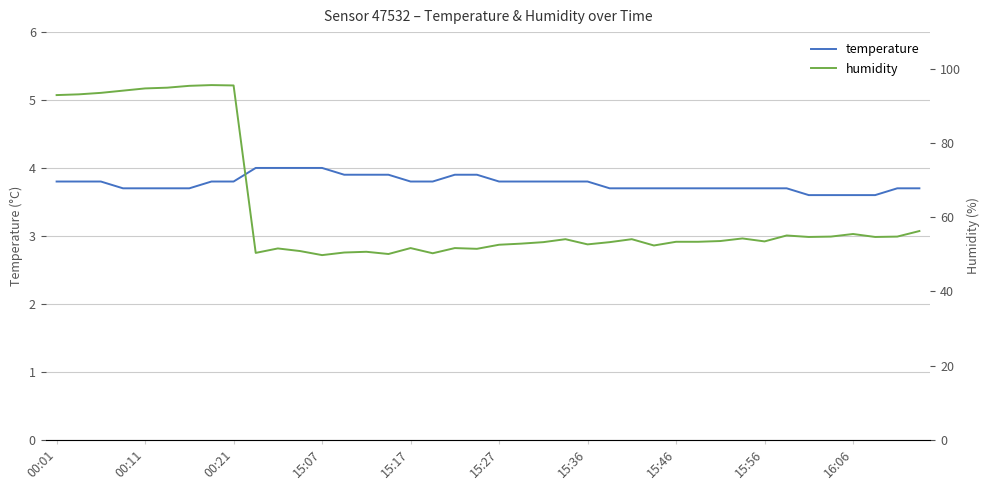

Which series has the largest range (max minus min)?

humidity